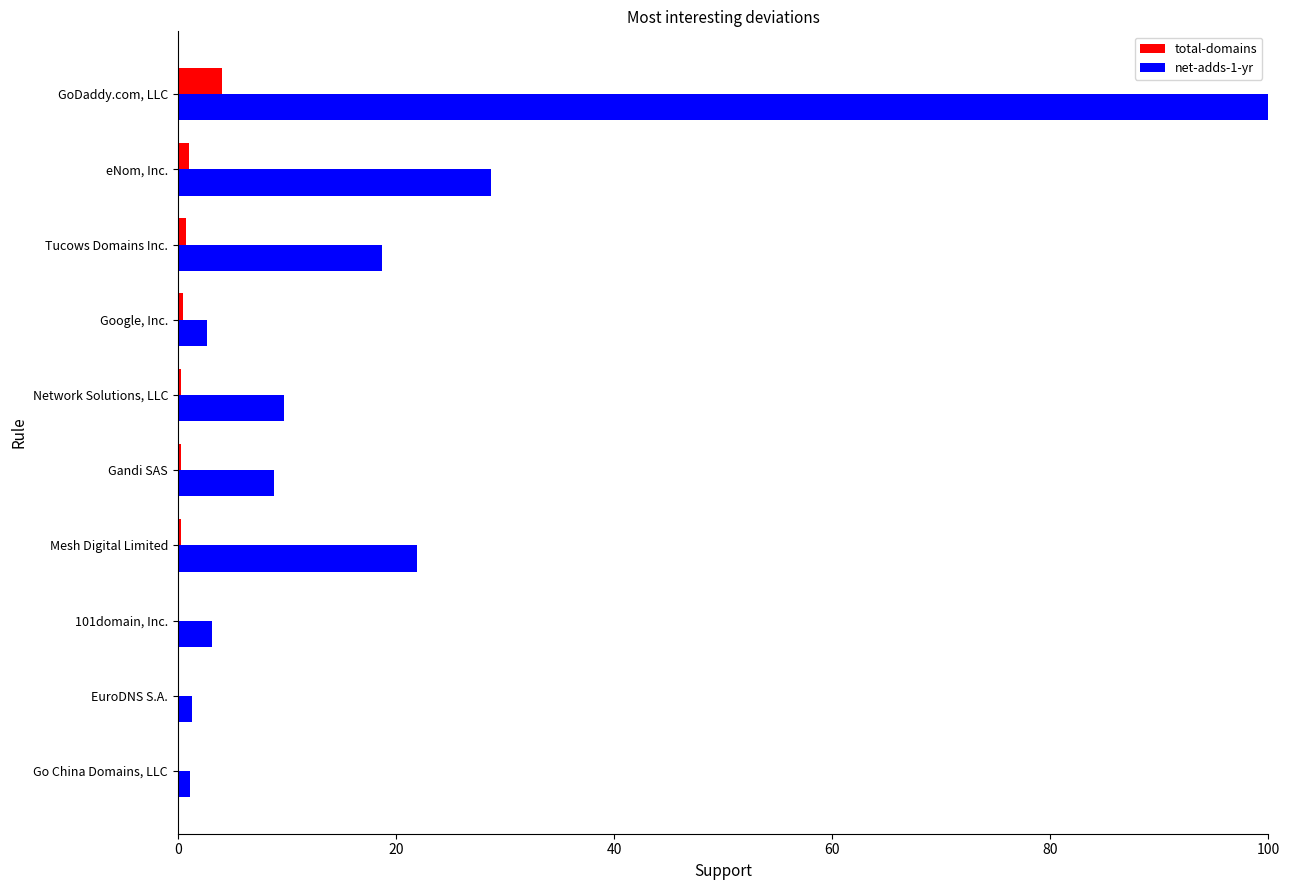

Where is net-adds-1-yr nearest to the value 50?

eNom, Inc.